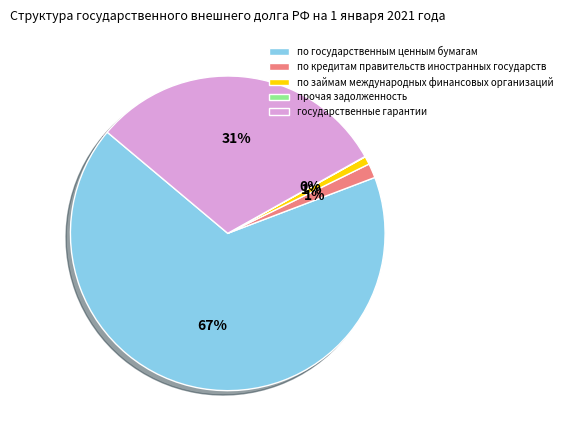

What percentage is the по государственным ценным бумагам slice, to the nearest percent?

67%